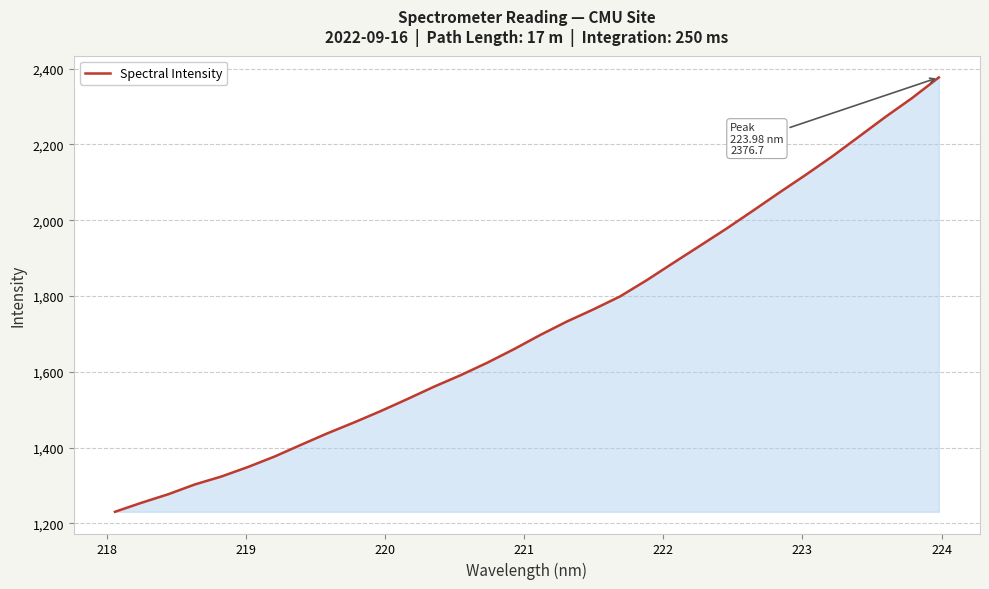

What is the maximum value shown in the chart?

2376.7